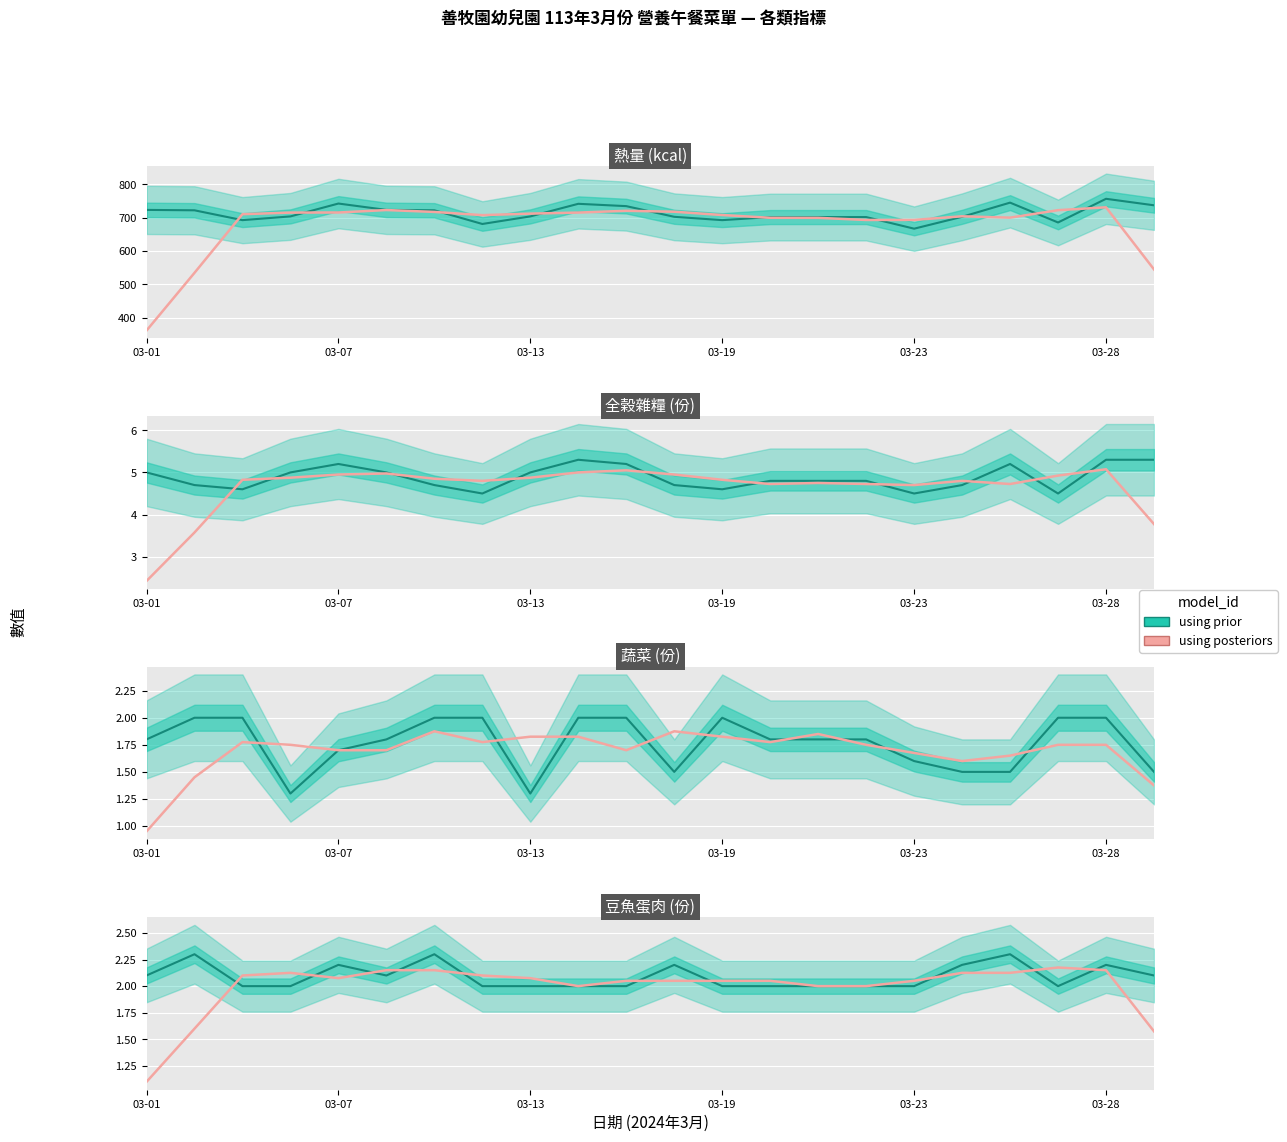

At which category does the chart reach its minimum across all series?

03-01